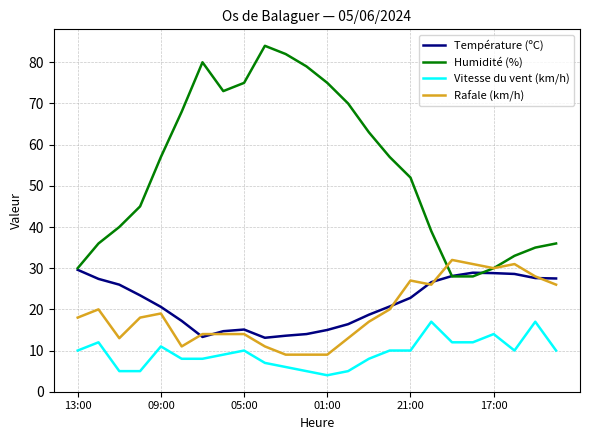

What is the maximum value for Température (ºC)?

29.6